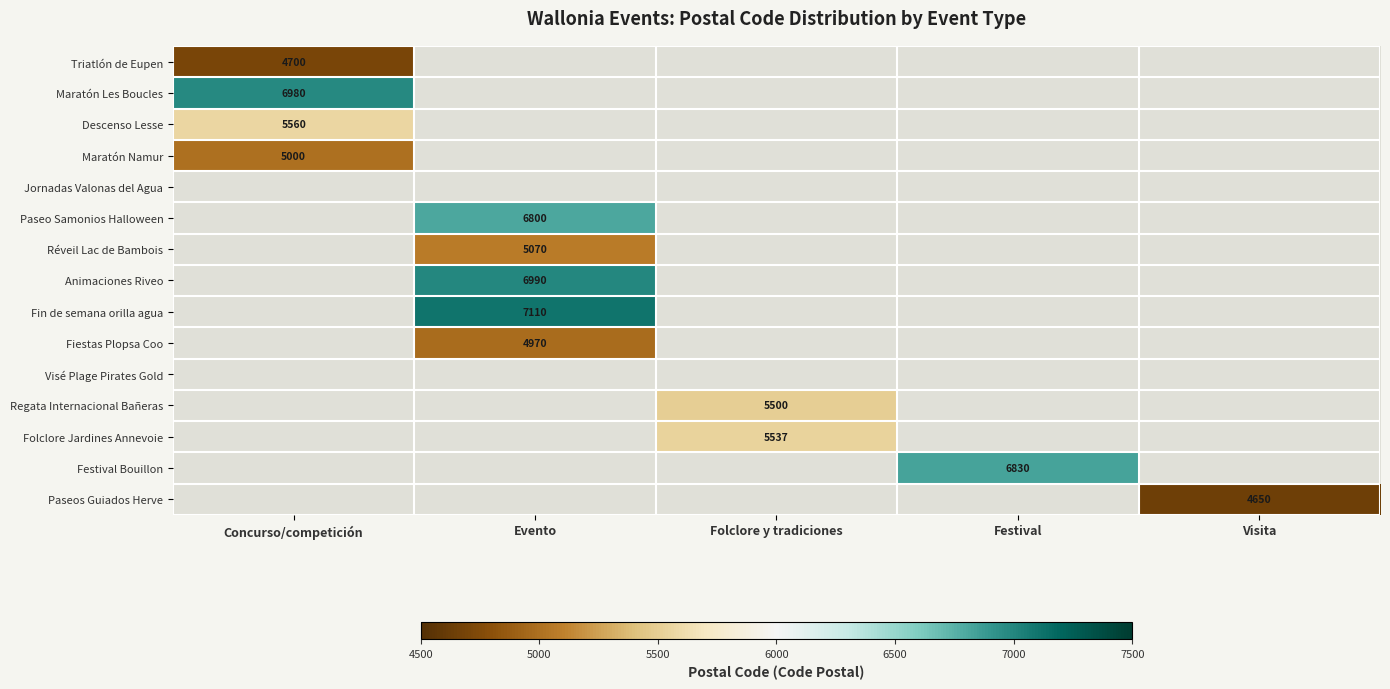

Is it true that Fin de semana orilla agua equals 9943 at Evento?

False